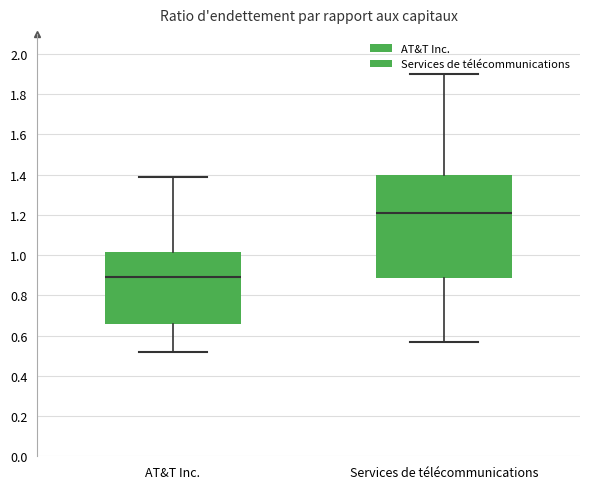

Reading left to right, transcribe this box plot: for each box, give where its median line is, the range the box spans, and where its two whiskers end, as read against the y-axis. The values are not printed on the chart, so give them approximately, as read against the axis.

AT&T Inc.: median 0.90, box 0.66 to 1.02, whiskers 0.52 to 1.40
Services de télécommunications: median 1.22, box 0.88 to 1.40, whiskers 0.58 to 1.90